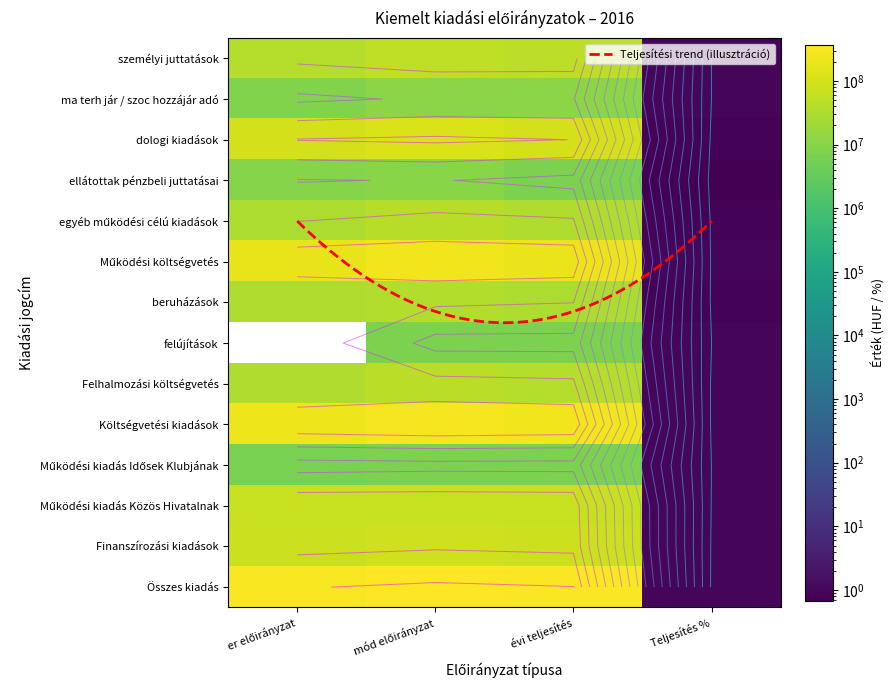

Reading left to right, extract all data points from this chart.

személyi juttatások: er előirányzat=39342000.0	mód előirányzat=52949232.0	évi teljesítés=51856829.0	Teljesítés %=1.0
ma terh jár / szoc hozzájár adó: er előirányzat=8133000.0	mód előirányzat=11364499.0	évi teljesítés=11220812.0	Teljesítés %=1.0
dologi kiadások: er előirányzat=103901000.0	mód előirányzat=121111669.0	évi teljesítés=99107199.0	Teljesítés %=0.8
ellátottak pénzbeli juttatásai: er előirányzat=9430000.0	mód előirányzat=10550000.0	évi teljesítés=7141309.0	Teljesítés %=0.7
egyéb működési célú kiadások: er előirányzat=31067000.0	mód előirányzat=42238124.0	évi teljesítés=35157438.0	Teljesítés %=0.8
Működési költségvetés: er előirányzat=191873000.0	mód előirányzat=238213524.0	évi teljesítés=204483587.0	Teljesítés %=0.9
beruházások: er előirányzat=32958000.0	mód előirányzat=37843109.0	évi teljesítés=32137592.0	Teljesítés %=0.8
felújítások: er előirányzat=0.0	mód előirányzat=6928798.0	évi teljesítés=6928798.0	Teljesítés %=1.0
Felhalmozási költségvetés: er előirányzat=32958000.0	mód előirányzat=44771907.0	évi teljesítés=39066390.0	Teljesítés %=0.9
Költségvetési kiadások: er előirányzat=224831000.0	mód előirányzat=282985431.0	évi teljesítés=243549977.0	Teljesítés %=0.9
Működési kiadás Idősek Klubjának: er előirányzat=6420000.0	mód előirányzat=7079379.0	évi teljesítés=6941971.0	Teljesítés %=1.0
Működési kiadás Közös Hivatalnak: er előirányzat=68599000.0	mód előirányzat=69993333.0	évi teljesítés=66518223.0	Teljesítés %=0.9
Finanszírozási kiadások: er előirányzat=75019000.0	mód előirányzat=88866772.0	évi teljesítés=79266581.0	Teljesítés %=0.9
Összes kiadás: er előirányzat=299850000.0	mód előirányzat=371852203.0	évi teljesítés=322816558.0	Teljesítés %=0.9